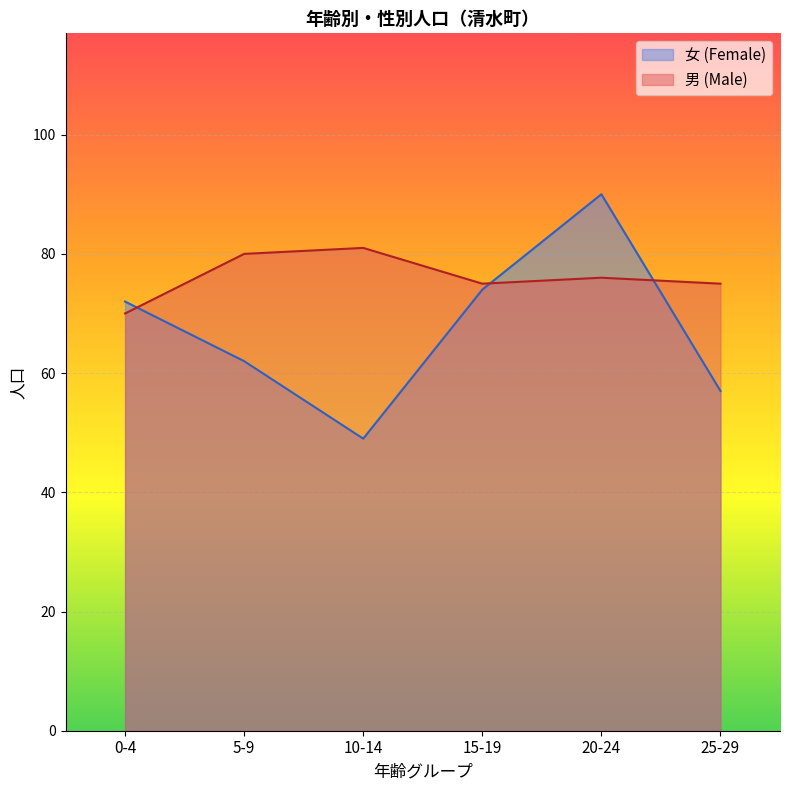

At how many categories does at least one series exceed 86?

1